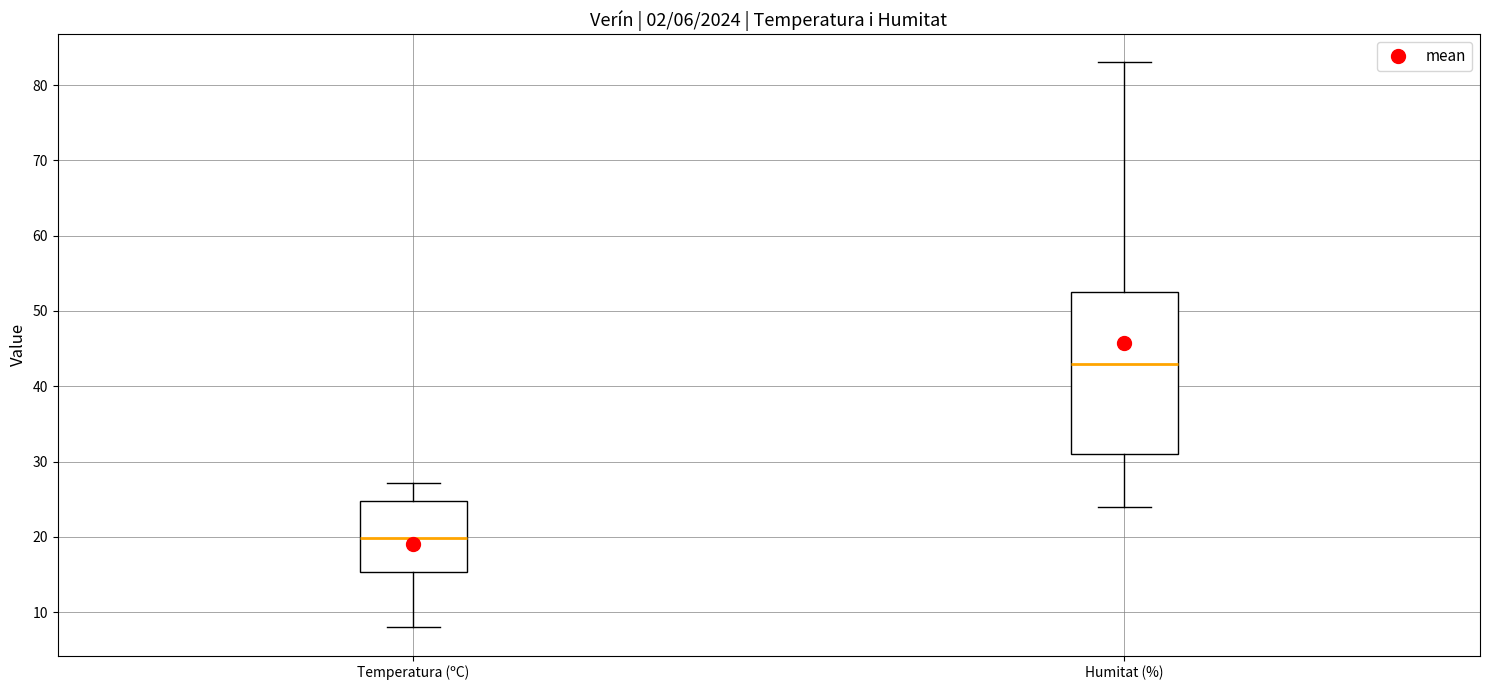

Comparing the boxes themselves (not the whiskers), which one is the tallest?

Humitat (%)